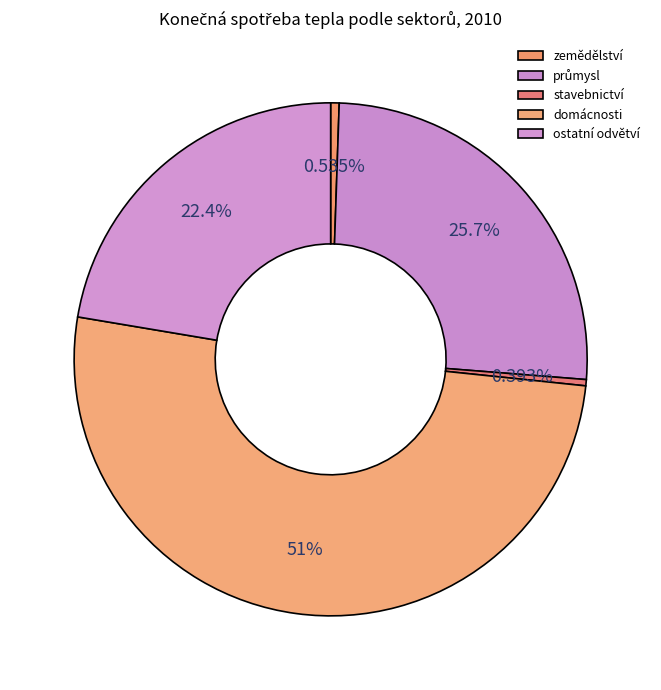

To the nearest percent, what percentage of the pie is zemědělství?

1%